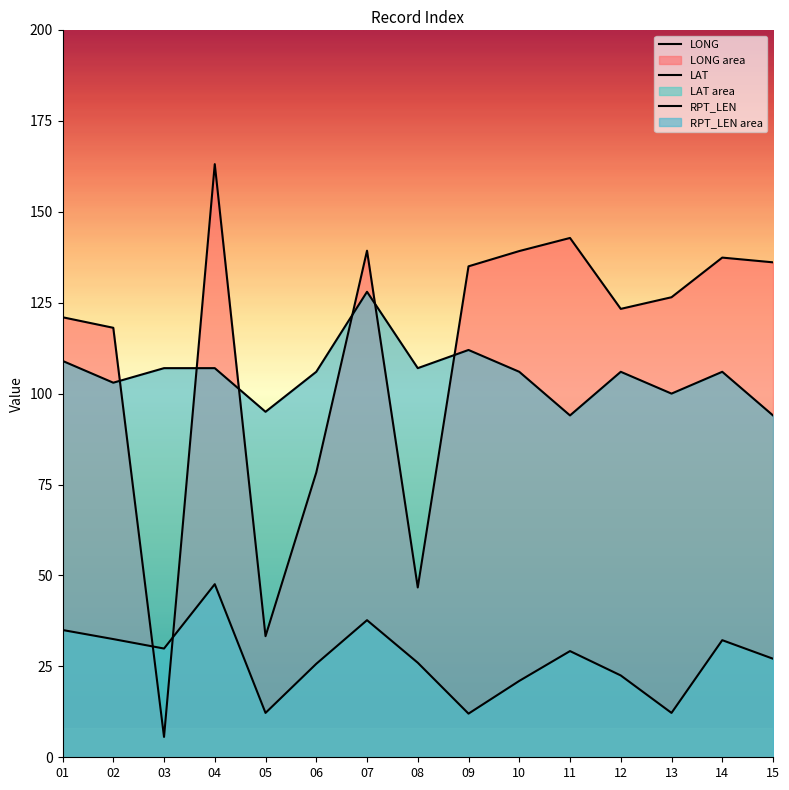

What are all the series names shown in the legend?

LONG, LAT, RPT_LEN